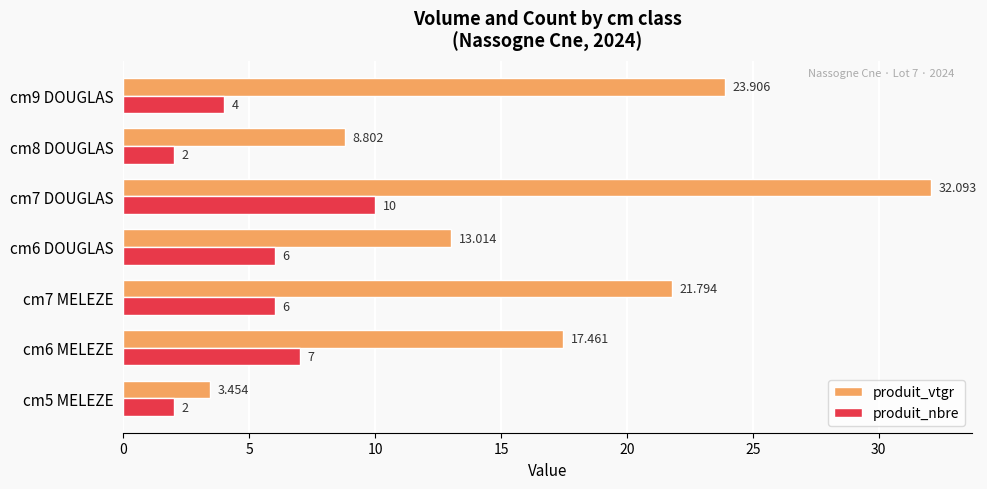

Which series has the largest total across all categories?

produit_vtgr